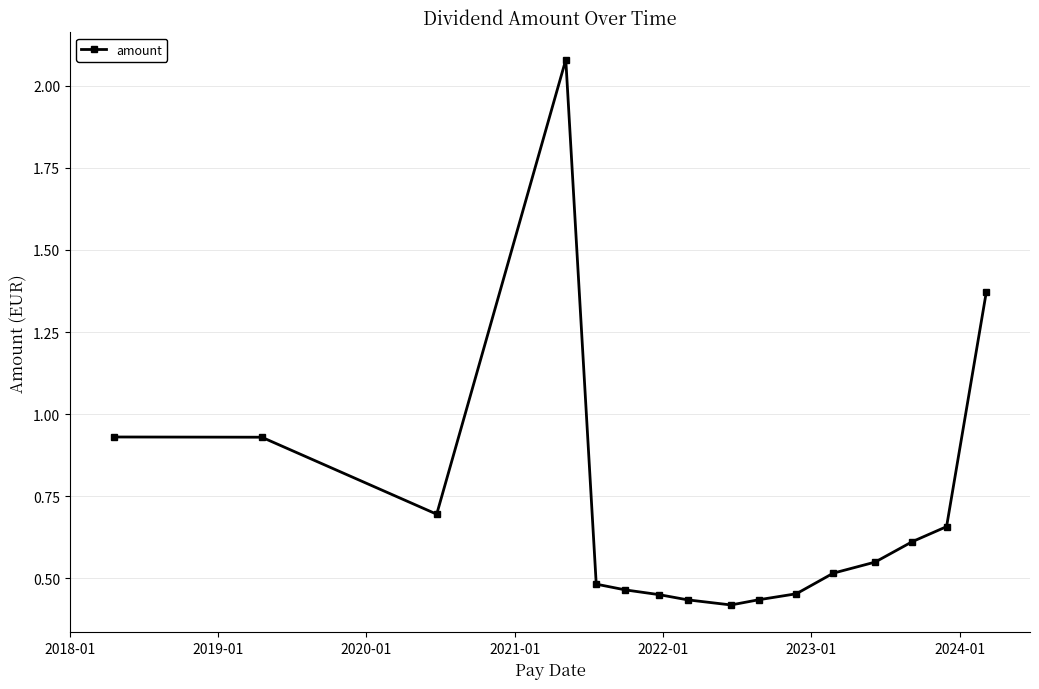

What is the sum of all values?

11.5